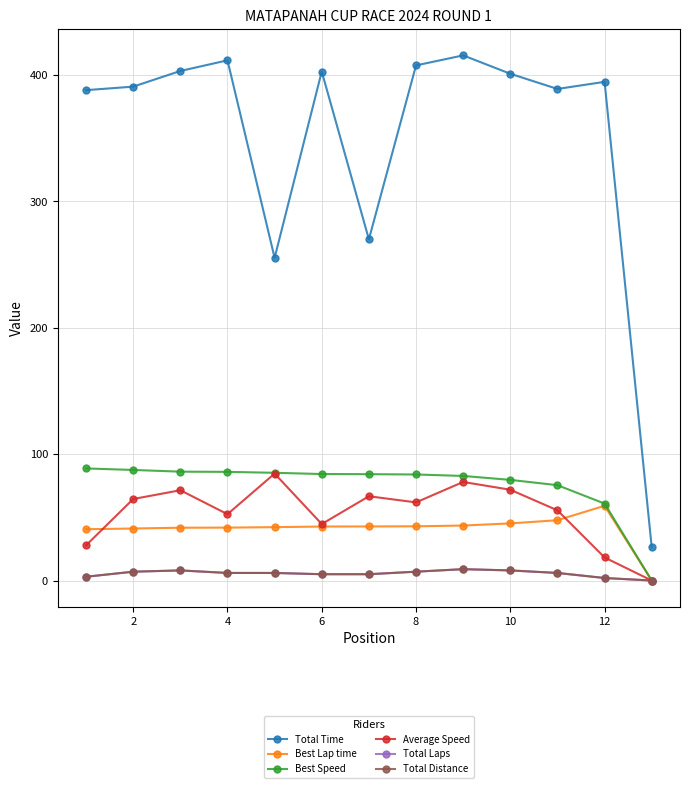

Reading left to right, list all the values displayed in this chart.

Total Time: 388.0	390.7	403.1	411.5	255.3	402.7	270.0	407.5	415.5	400.9	388.9	394.5	26.3
Best Lap time: 40.6	41.1	41.8	41.9	42.2	42.7	42.8	42.9	43.5	45.2	47.7	59.1	0.0
Best Speed: 88.7	87.5	86.1	86.0	85.2	84.3	84.1	83.9	82.7	79.6	75.4	60.9	0.0
Average Speed: 27.8	64.5	71.4	52.5	84.6	44.7	66.7	61.8	78.0	71.8	55.5	18.2	0.0
Total Laps: 3.0	7.0	8.0	6.0	6.0	5.0	5.0	7.0	9.0	8.0	6.0	2.0	0.0
Total Distance: 3.0	7.0	8.0	6.0	6.0	5.0	5.0	7.0	9.0	8.0	6.0	2.0	0.0